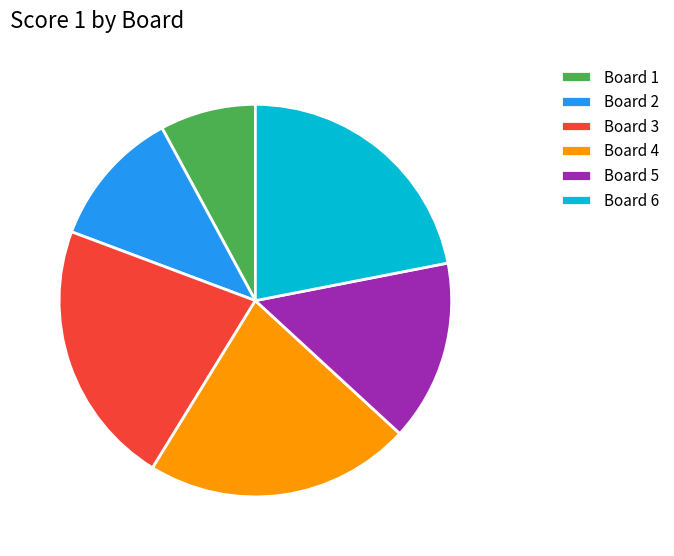

Is there a majority slice in this chart?

No